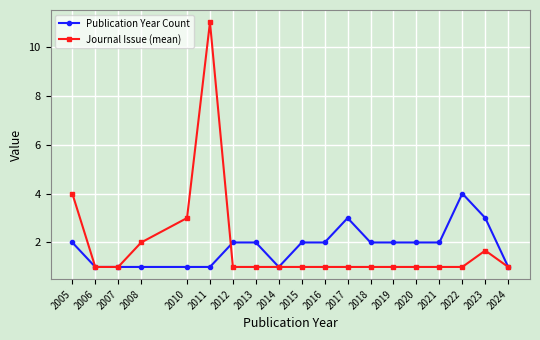

Read the Publication Year Count value at 2020.

2.0